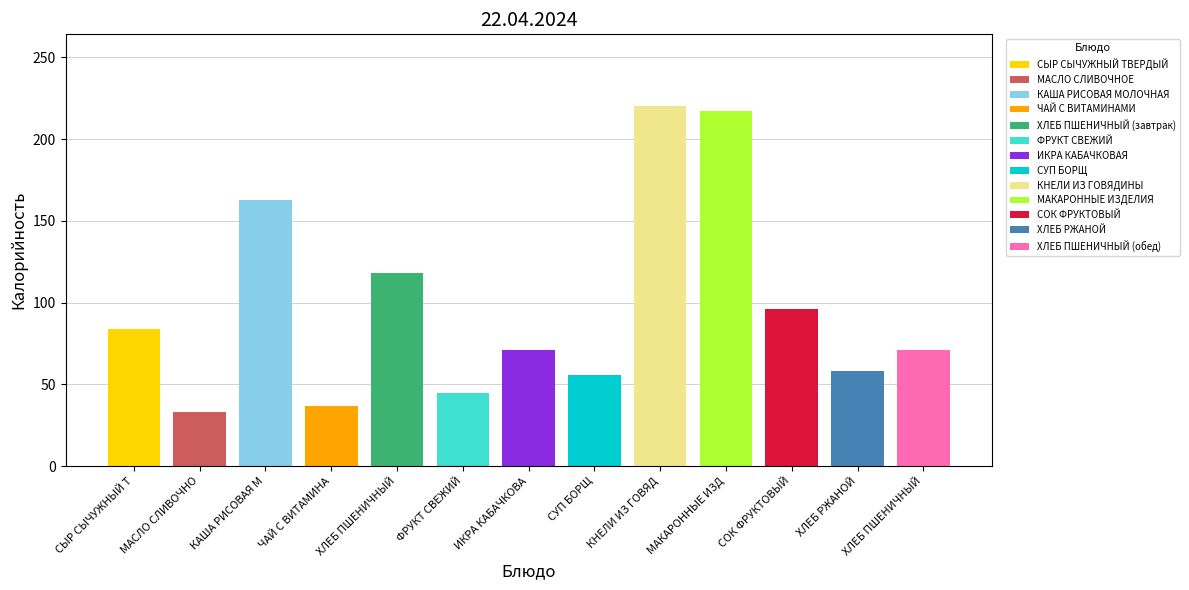

What is the approximate value at ХЛЕБ ПШЕНИЧНЫЙ (обед), to the nearest 10?

70